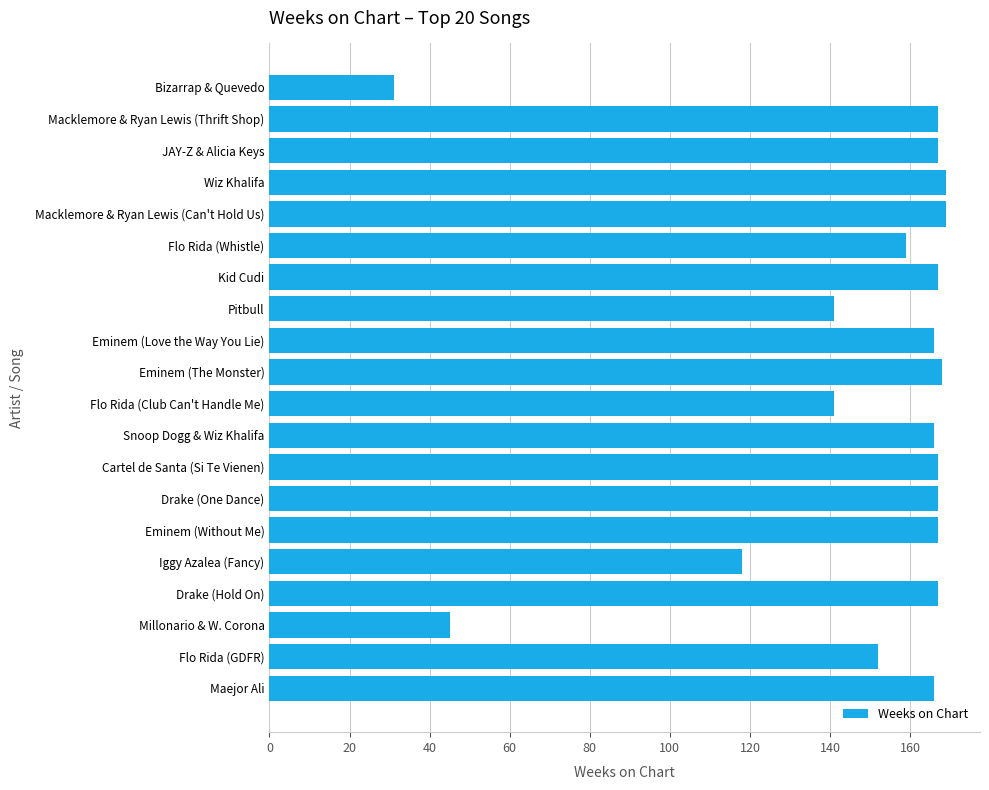

The value at Drake (One Dance) is 167. True or false?

True